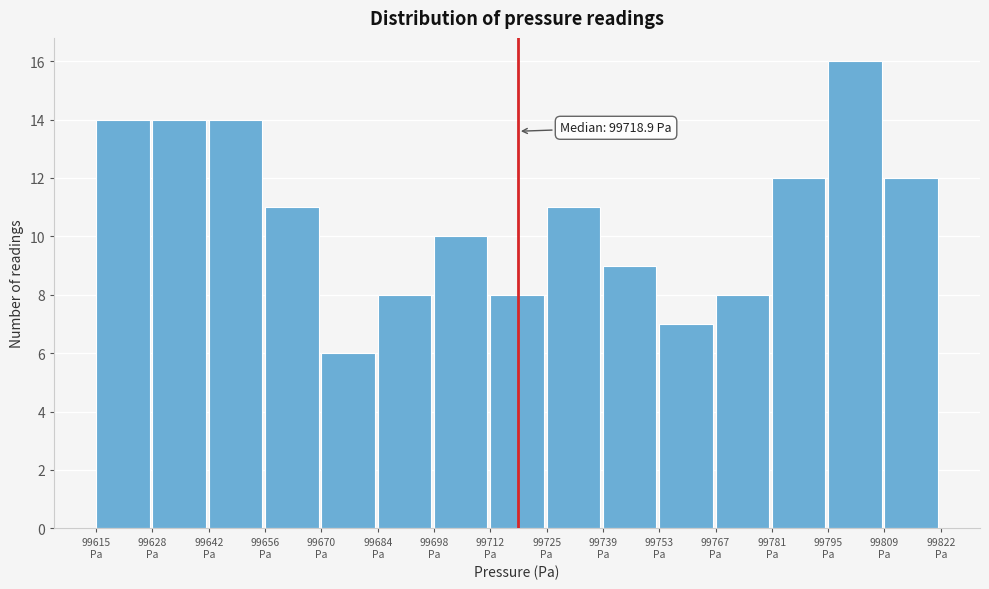

Over which range of the x-axis is the bar tallest?

99796 to 99810